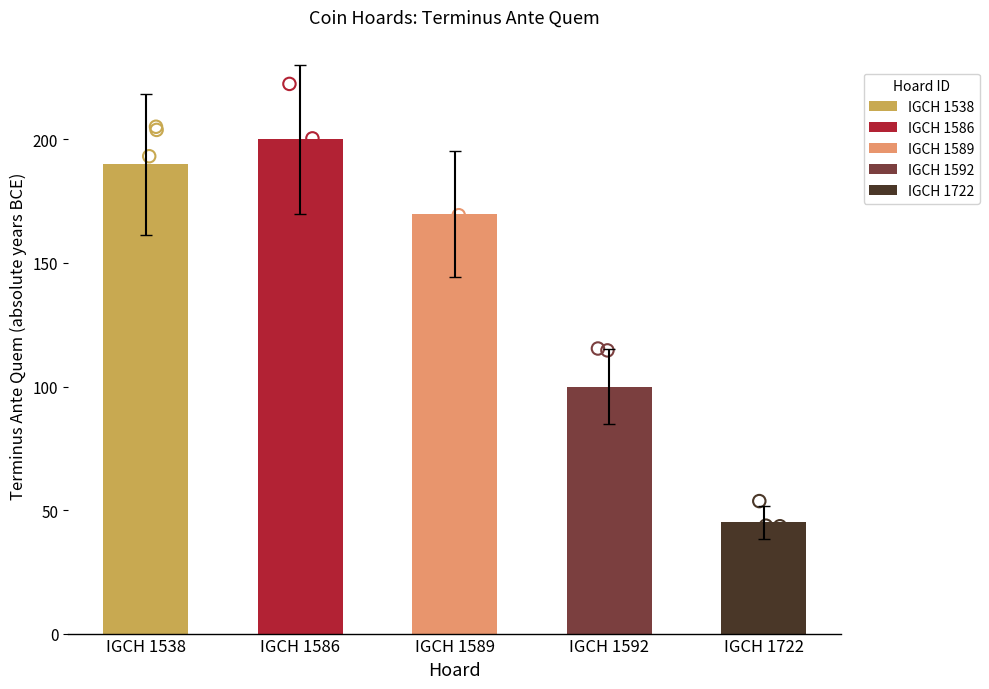

Which has a higher value, IGCH 1538 or IGCH 1592?

IGCH 1538